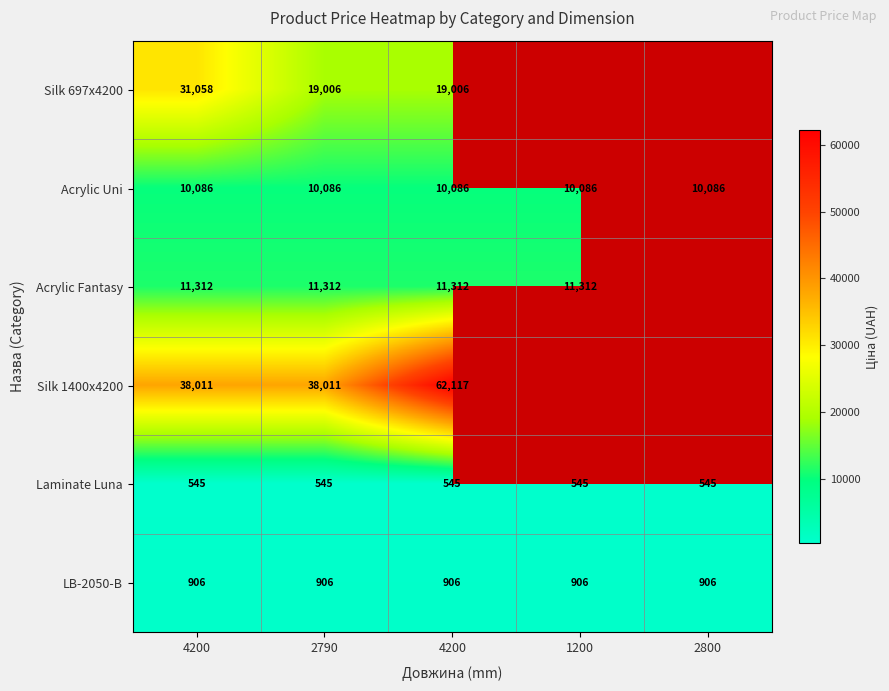

At which label does Laminate Luna reach its minimum?

4200